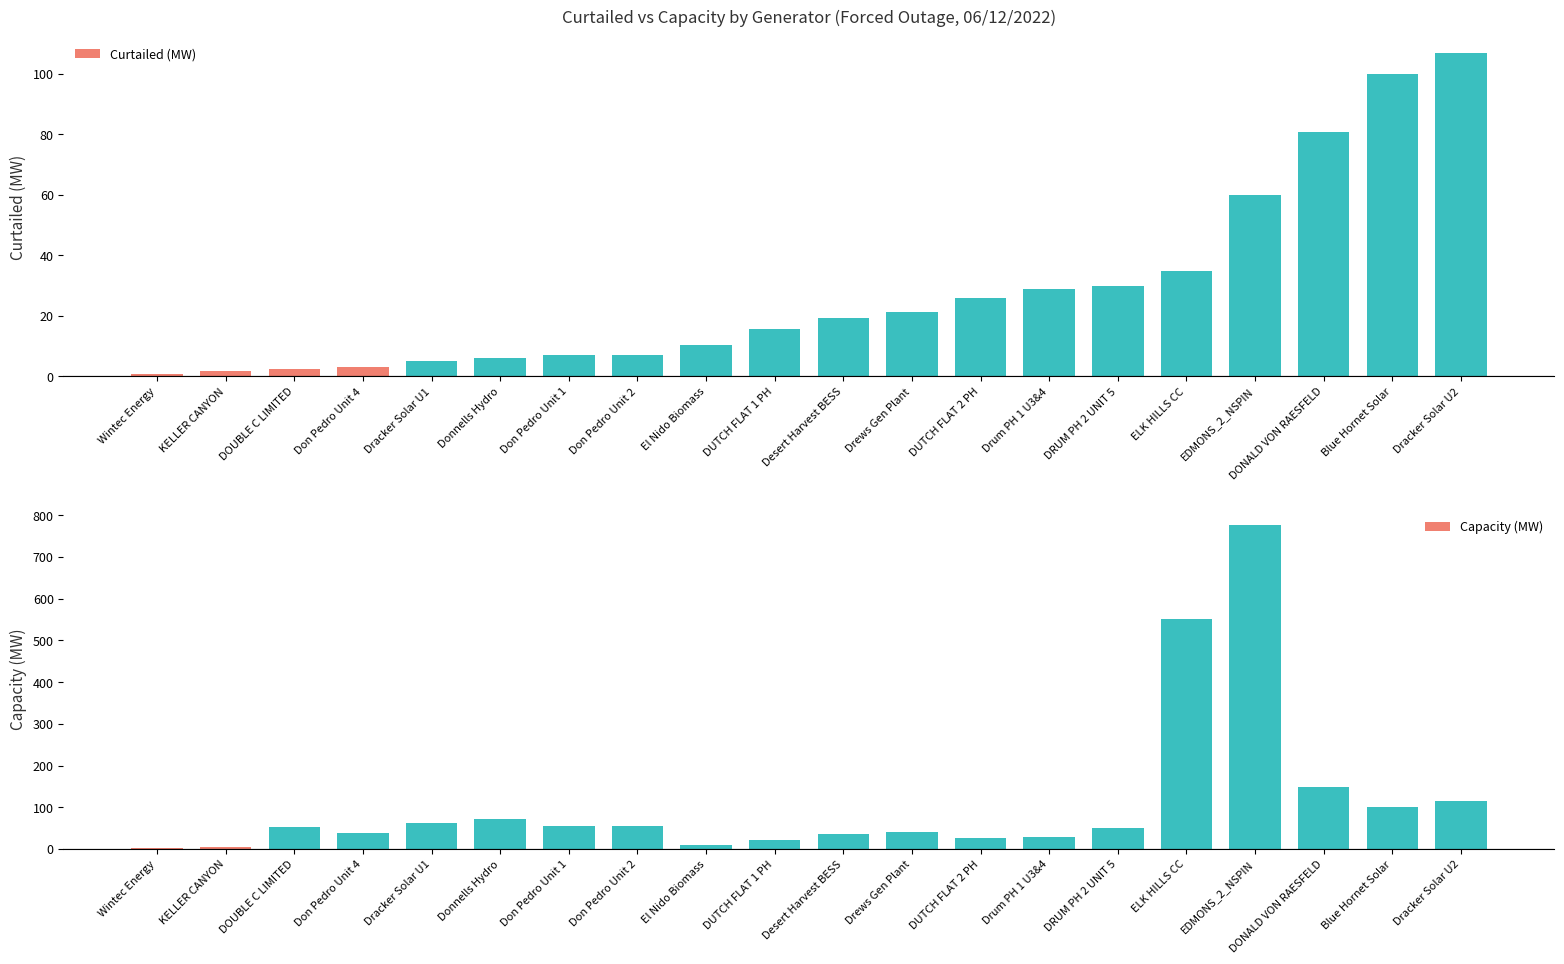

How many values in the Capacity (MW) series are below 52?

10